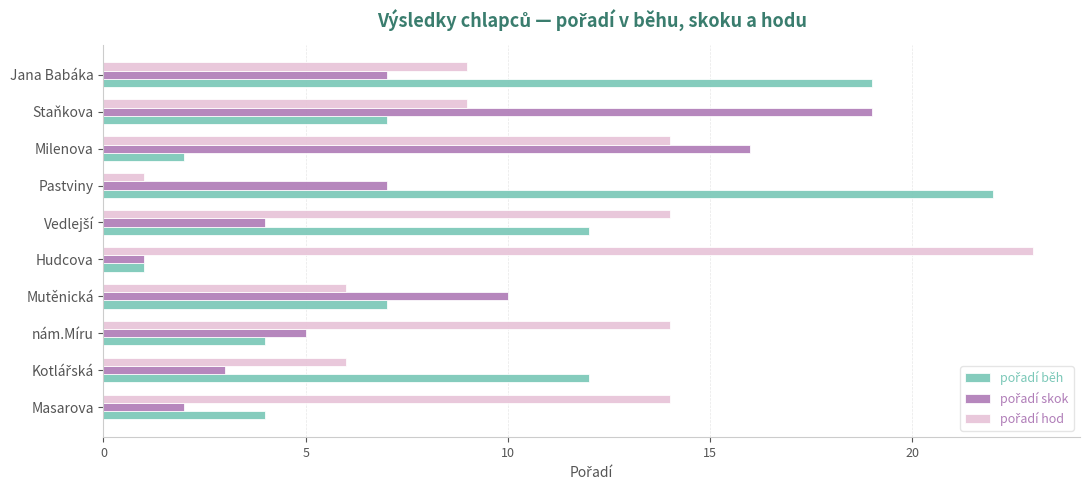

Count the number of categories in the chart.

10